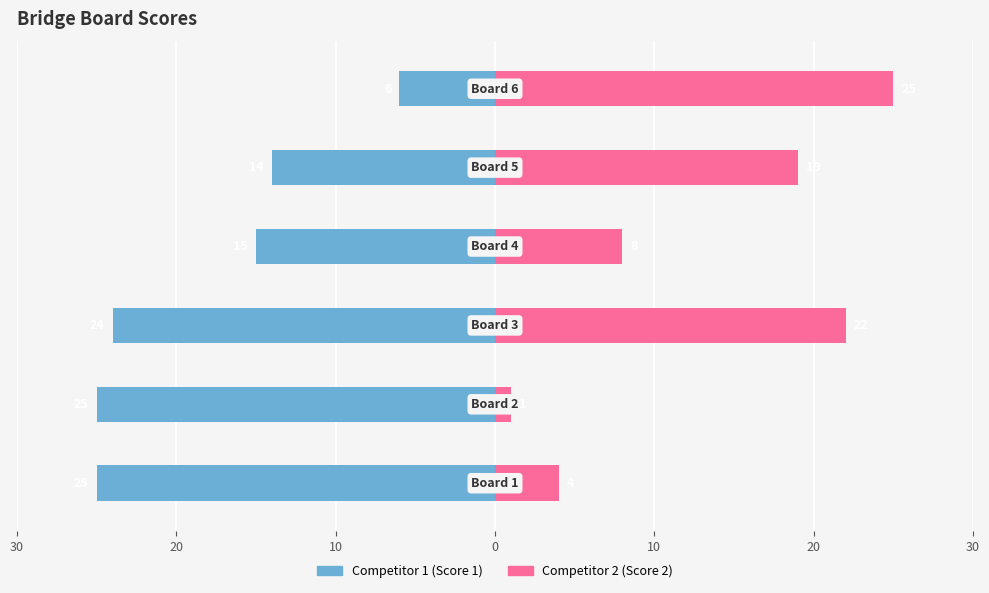

Rank the series by their maximum value, from lowest to highest.

Score 1 (Competitor 1), Score 2 (Competitor 2)